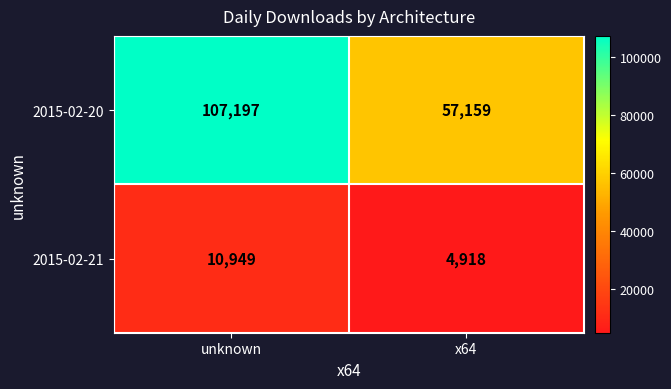

The 2015-02-20 series shows 57159 at x64. True or false?

True